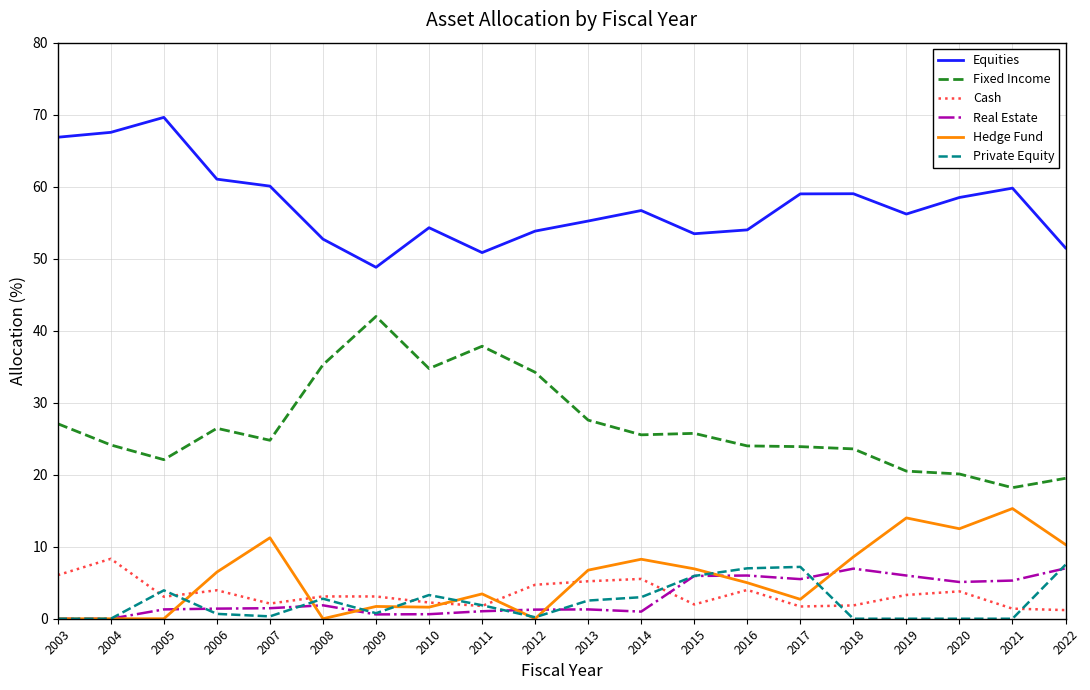

What is the highest value of the Cash series?

8.3